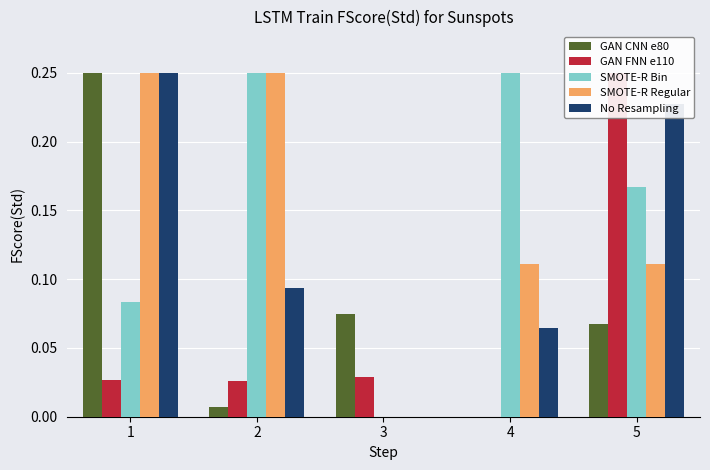

What are all the series names shown in the legend?

GAN CNN e80, GAN FNN e110, SMOTE-R Bin, SMOTE-R Regular, No Resampling